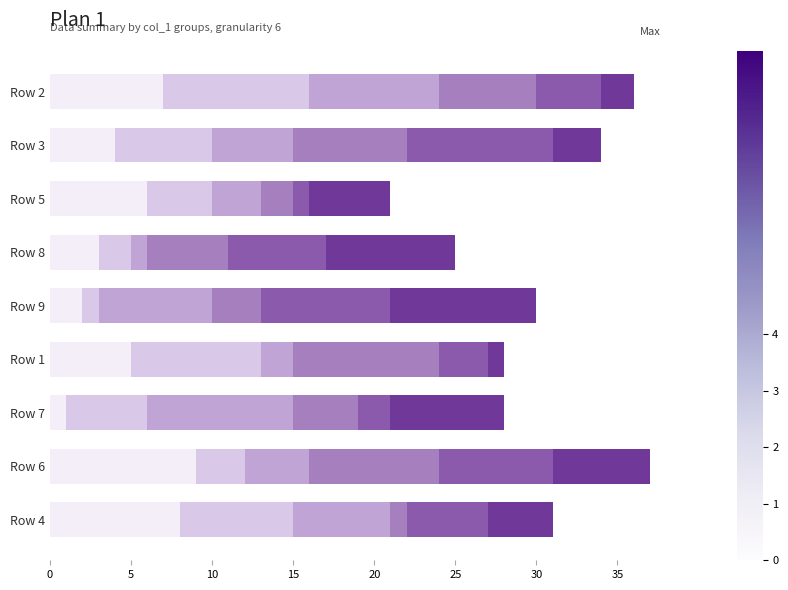

Count the number of data series in this chart.

6